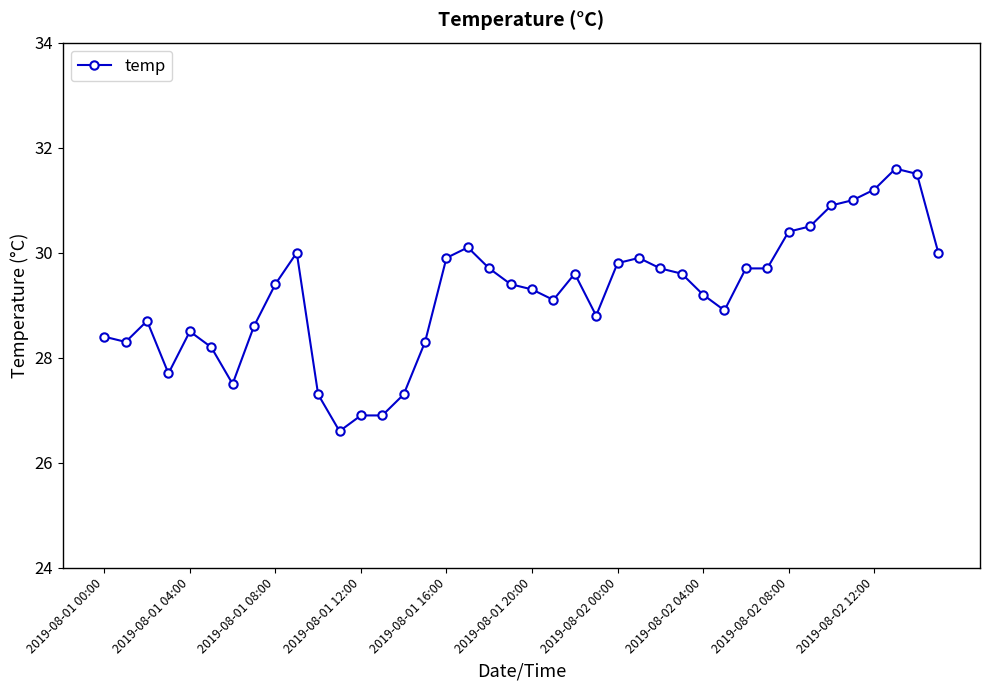

Reading right to left, list all the values displayed in this chart.

30.0	31.5	31.6	31.2	31.0	30.9	30.5	30.4	29.7	29.7	28.9	29.2	29.6	29.7	29.9	29.8	28.8	29.6	29.1	29.3	29.4	29.7	30.1	29.9	28.3	27.3	26.9	26.9	26.6	27.3	30.0	29.4	28.6	27.5	28.2	28.5	27.7	28.7	28.3	28.4